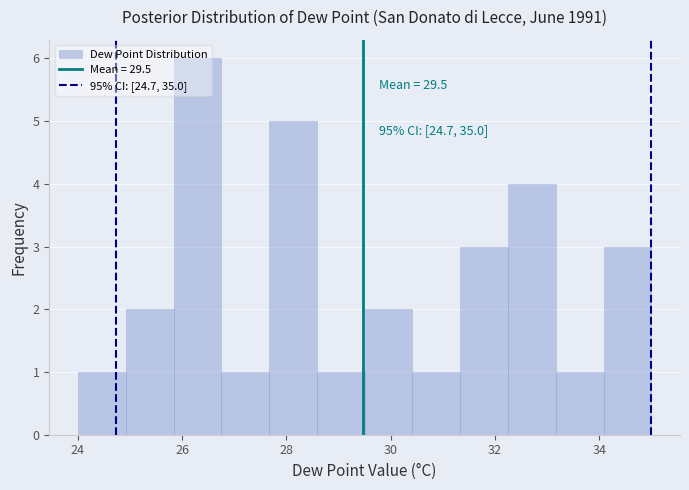

Which range on the x-axis has the tallest bar?

25.8 to 26.8